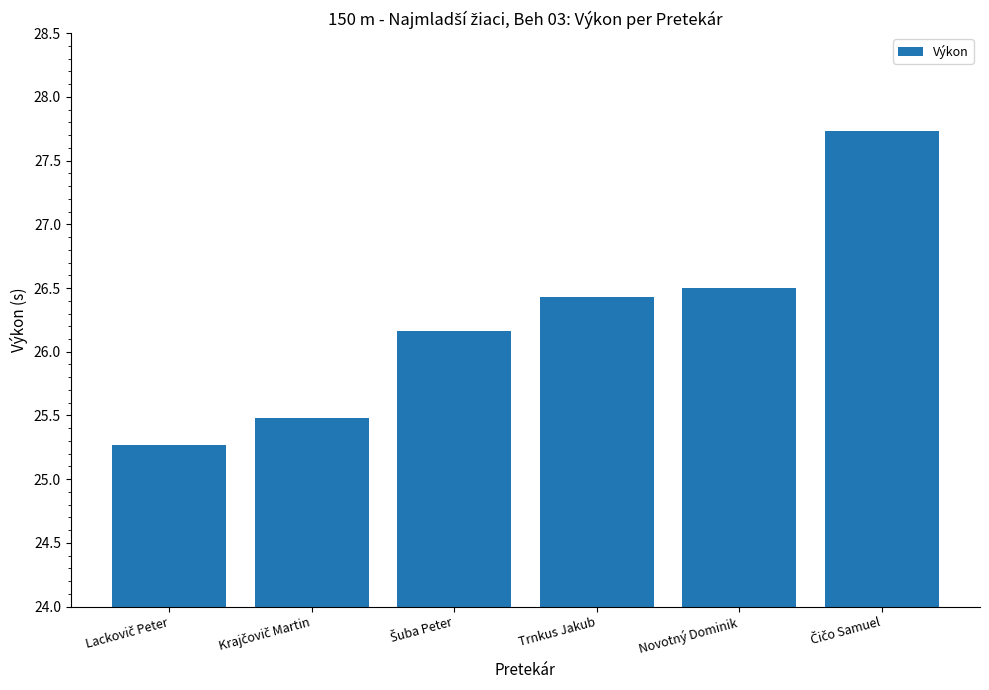

What is the maximum value shown in the chart?

27.7